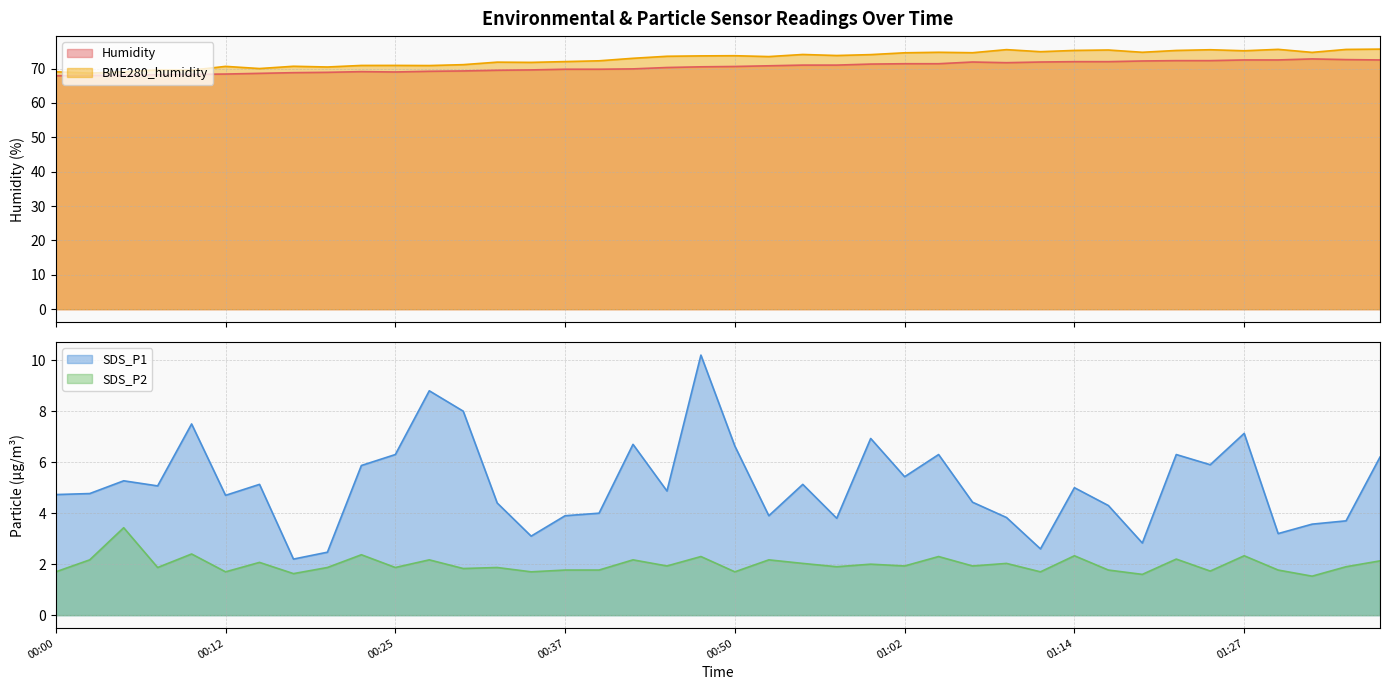

Rank the series by their maximum value, from highest to lowest.

BME280_humidity, Humidity, SDS_P1, SDS_P2